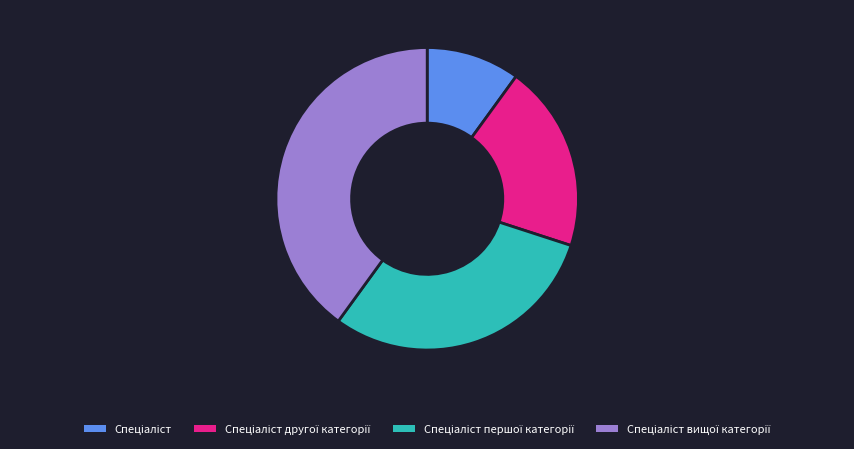

Does any single category account for the majority?

No